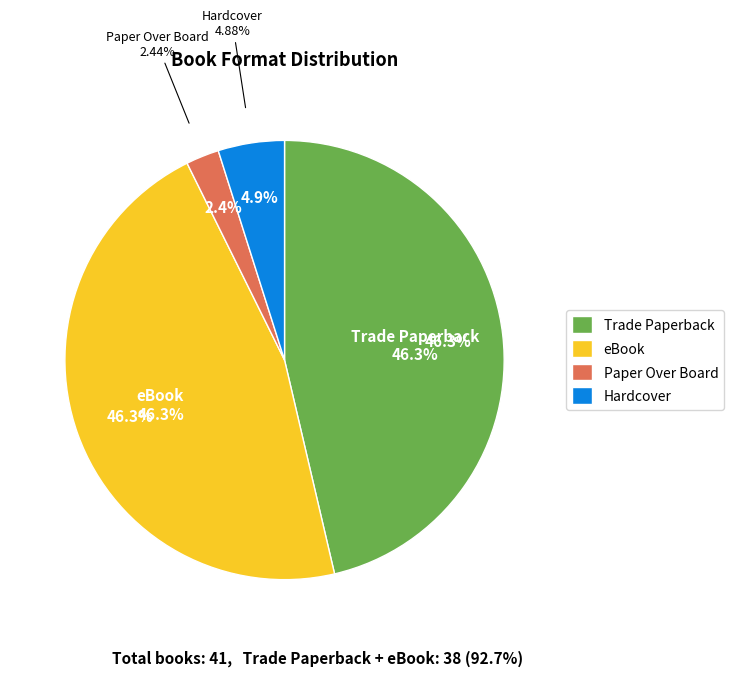

How many segments does this pie chart have?

4